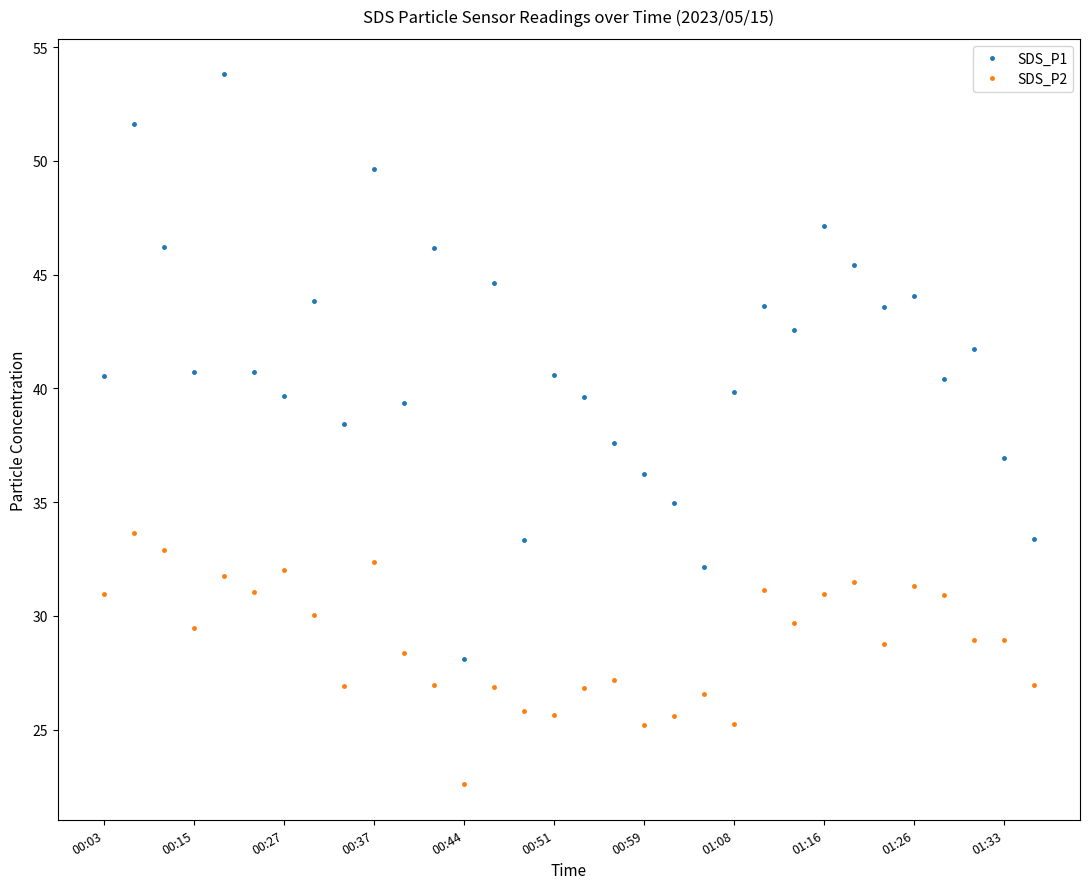

How many data points does each series have?

32